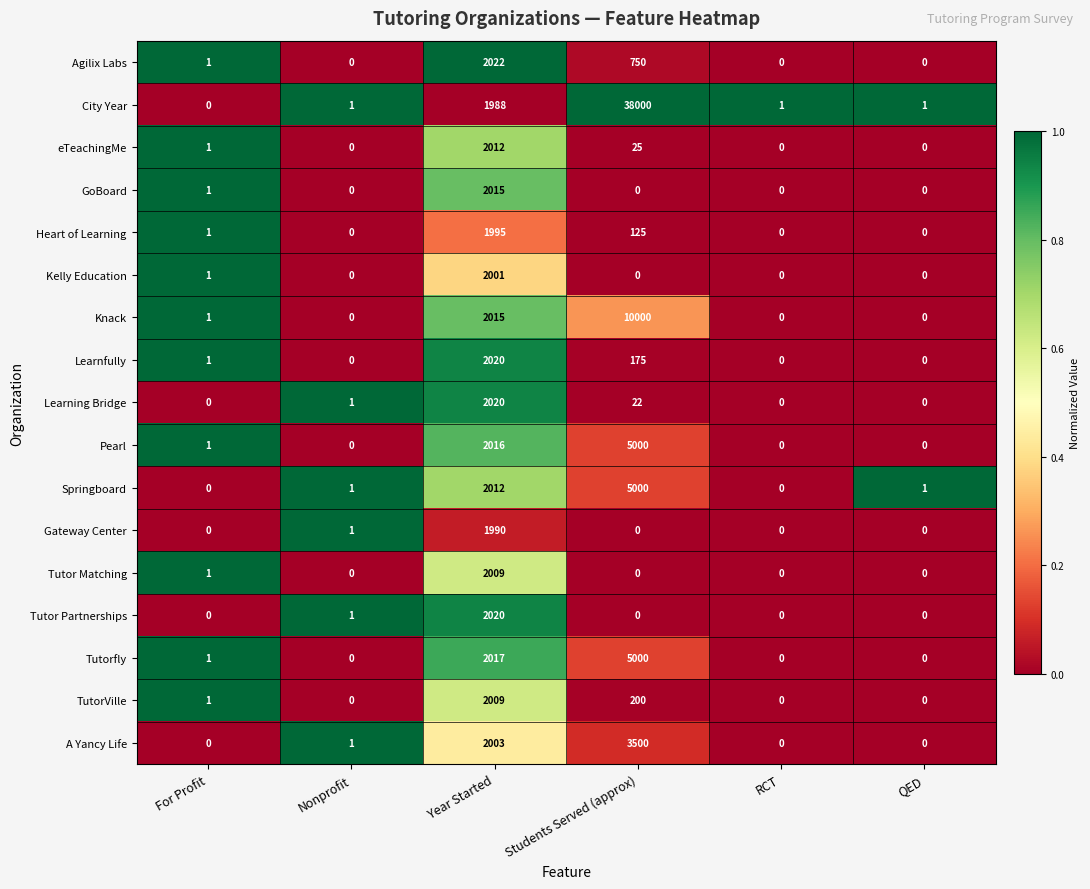

Which series has the largest total across all categories?

City Year